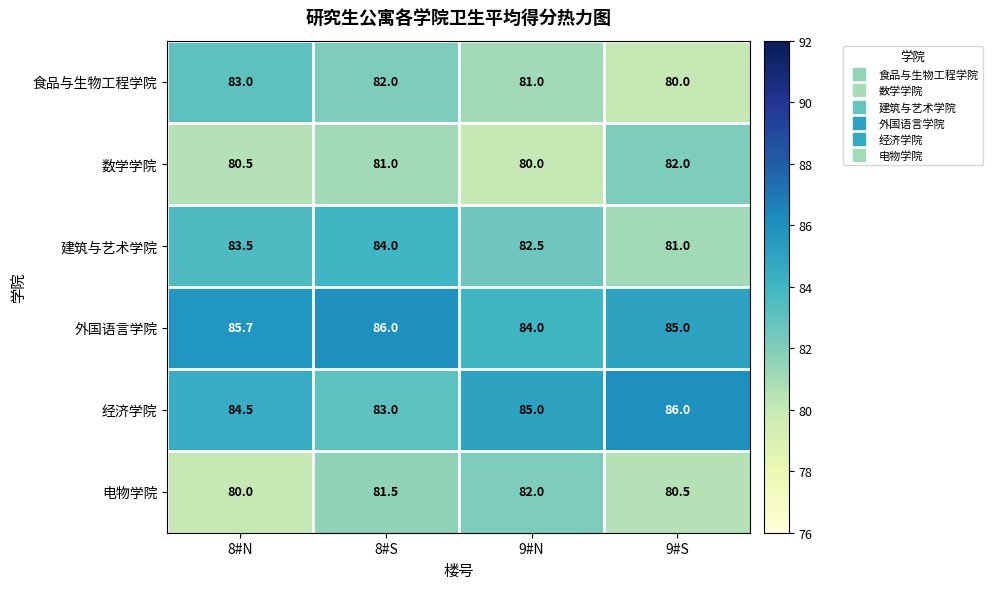

What is the maximum value shown in the chart?

86.0